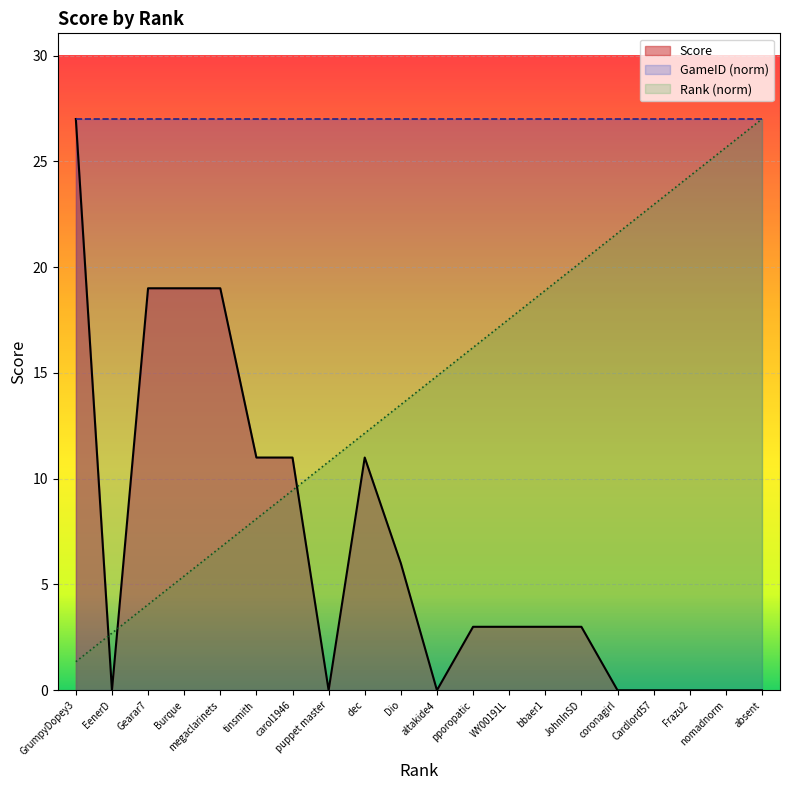

What position from the left is coronagirl?

16